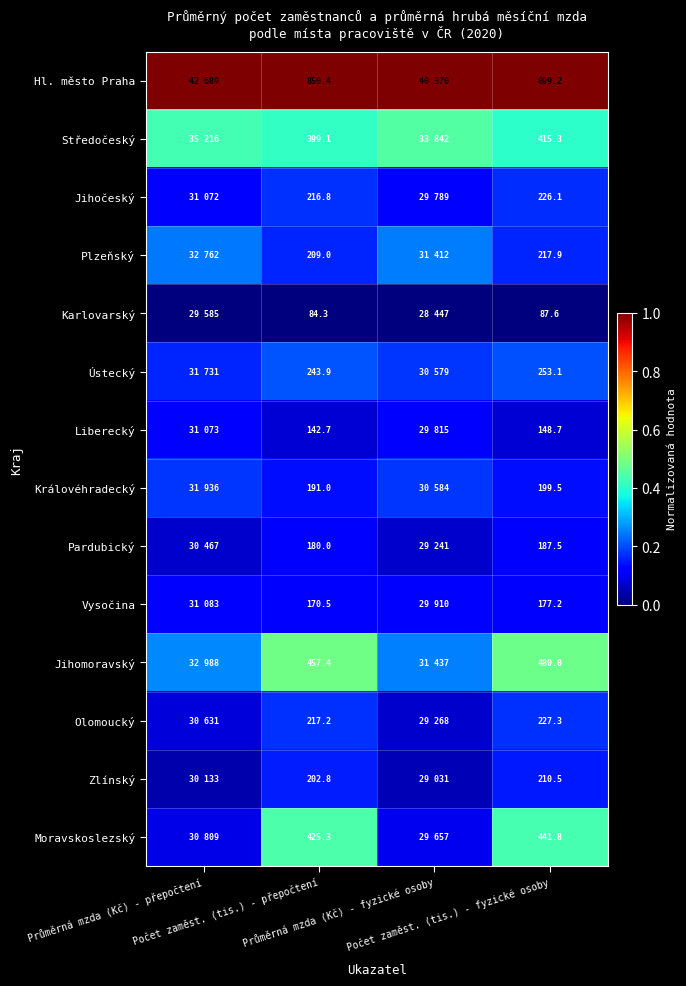

What is the difference between the maximum and minimum values in the Plzeňský series?

0.1